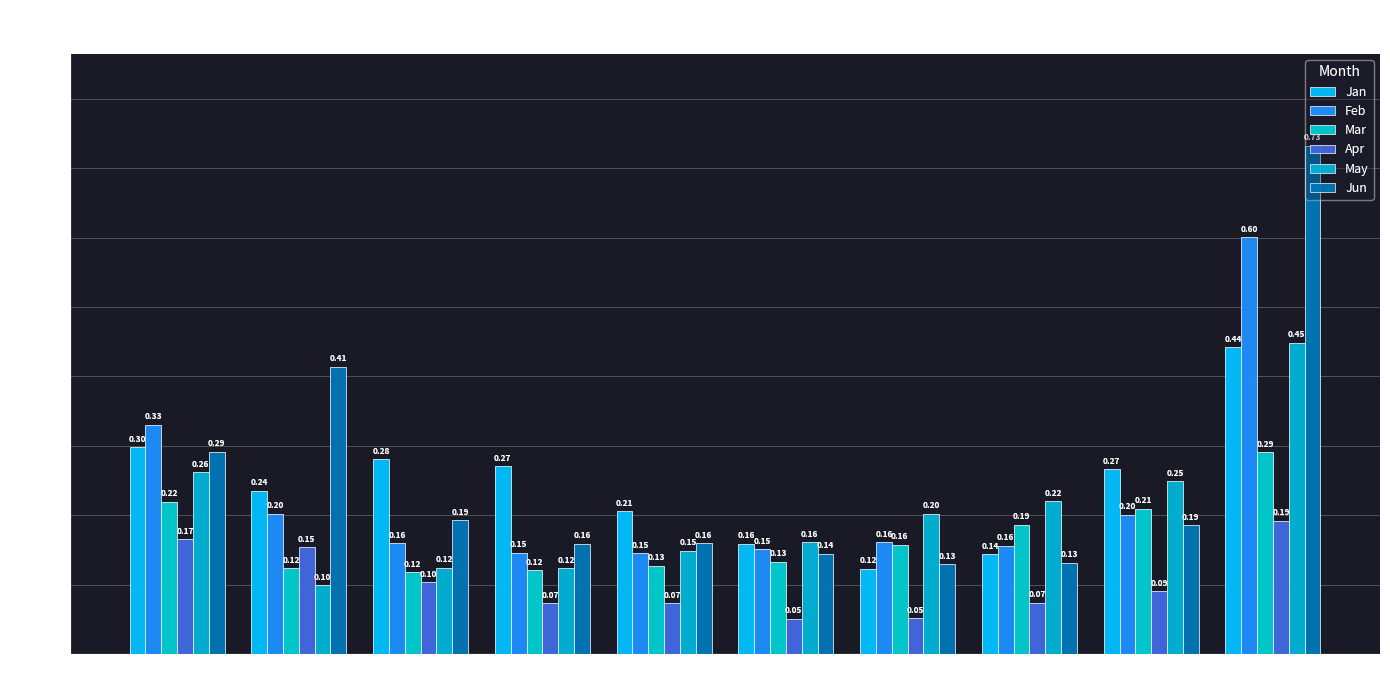

What is the value of the Apr bar at the 2nd from the left?

0.2